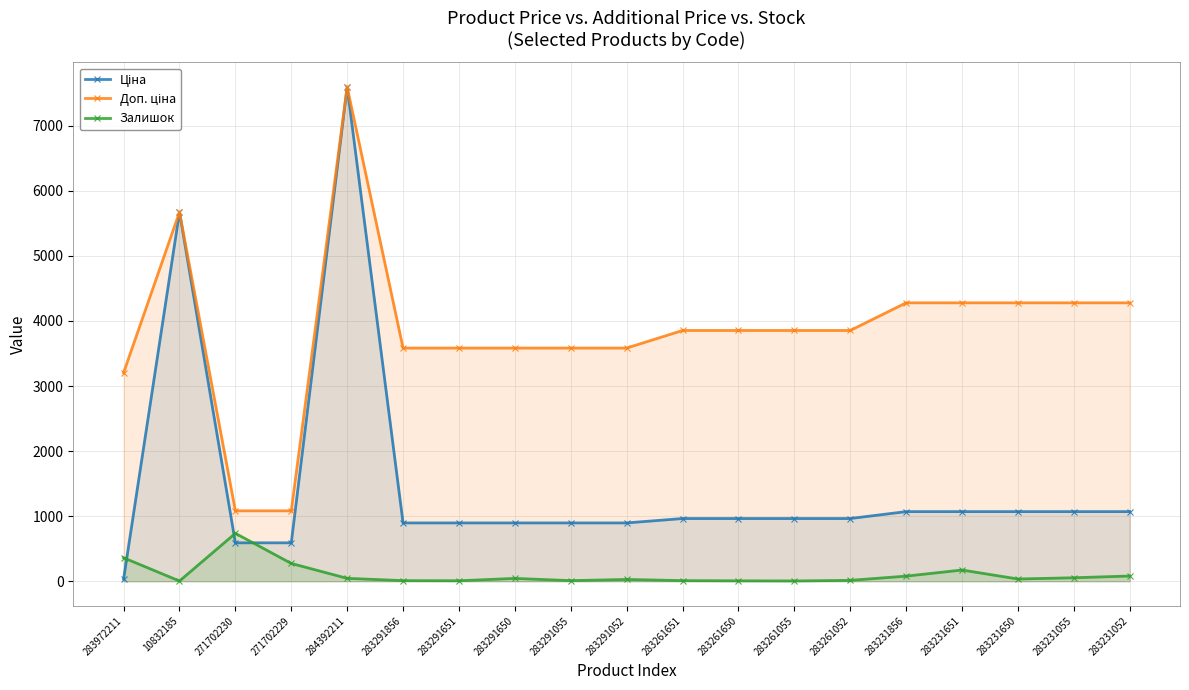

What is the difference between the maximum and second lowest values in the Ціна series?

7006.6